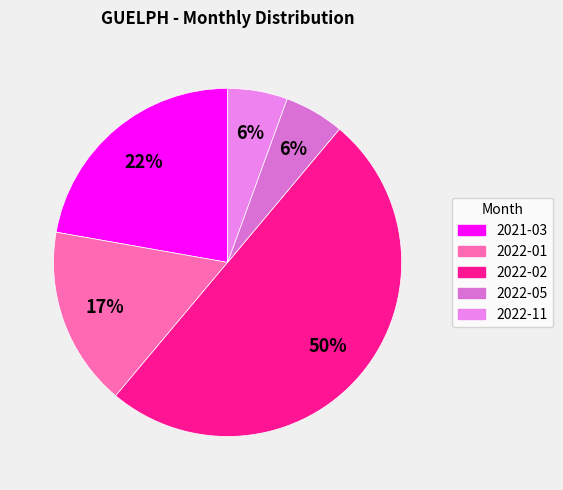

Combined, what portion of the pie is 2022-05 and 2021-03?

27.8%